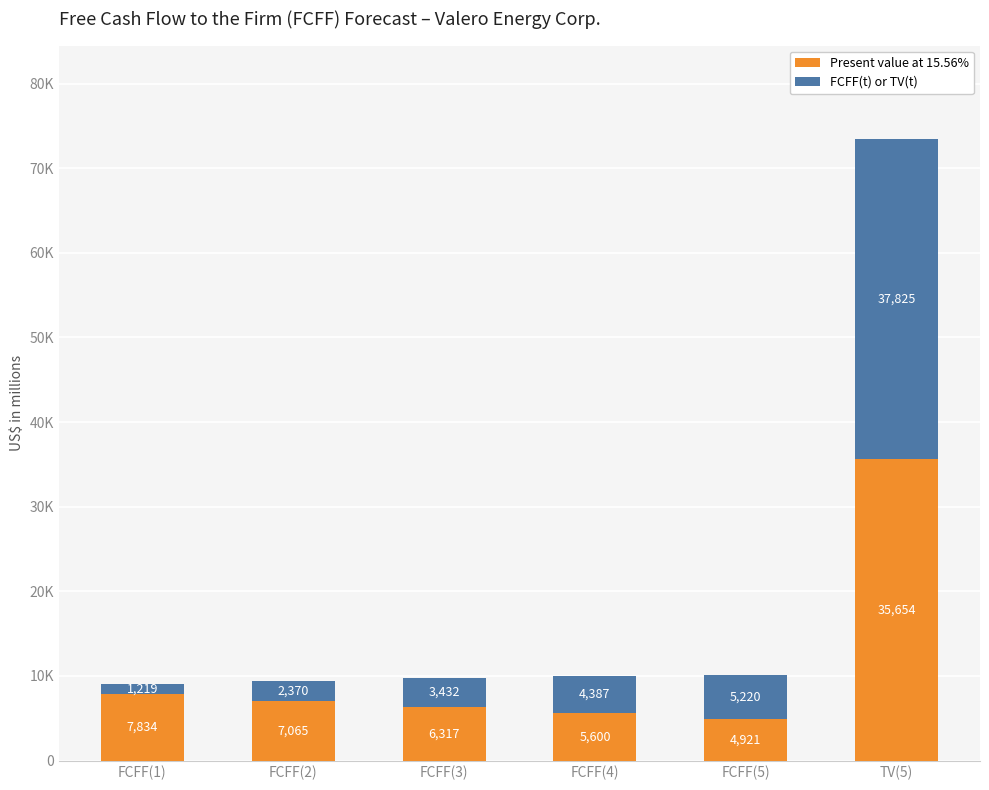

Rank the series by their maximum value, from lowest to highest.

Present value at 15.56%, FCFF(t) or TV(t)